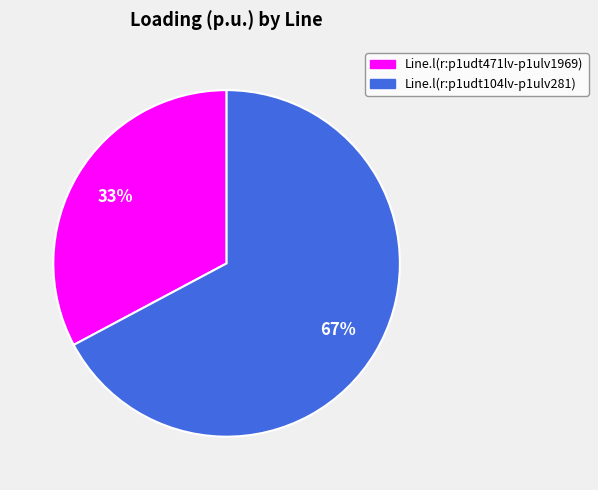

True or false: Line.l(r:p1udt471lv-p1ulv1969) accounts for 48% of the total.

False